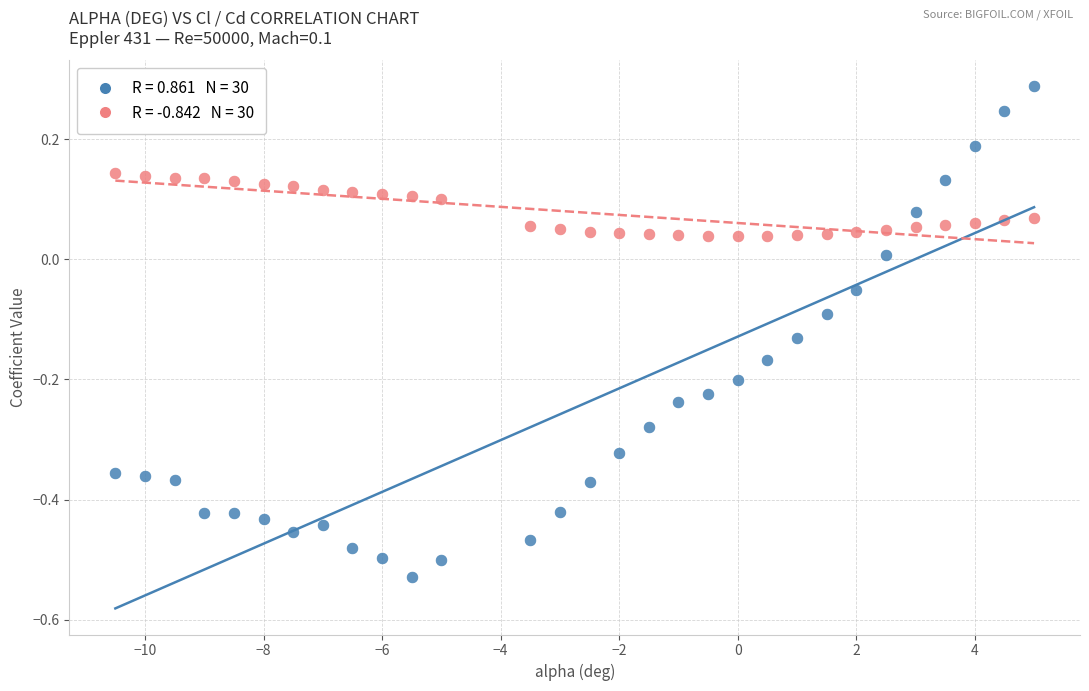

Across all data points, what is the range of X values (max minus min)?

15.5